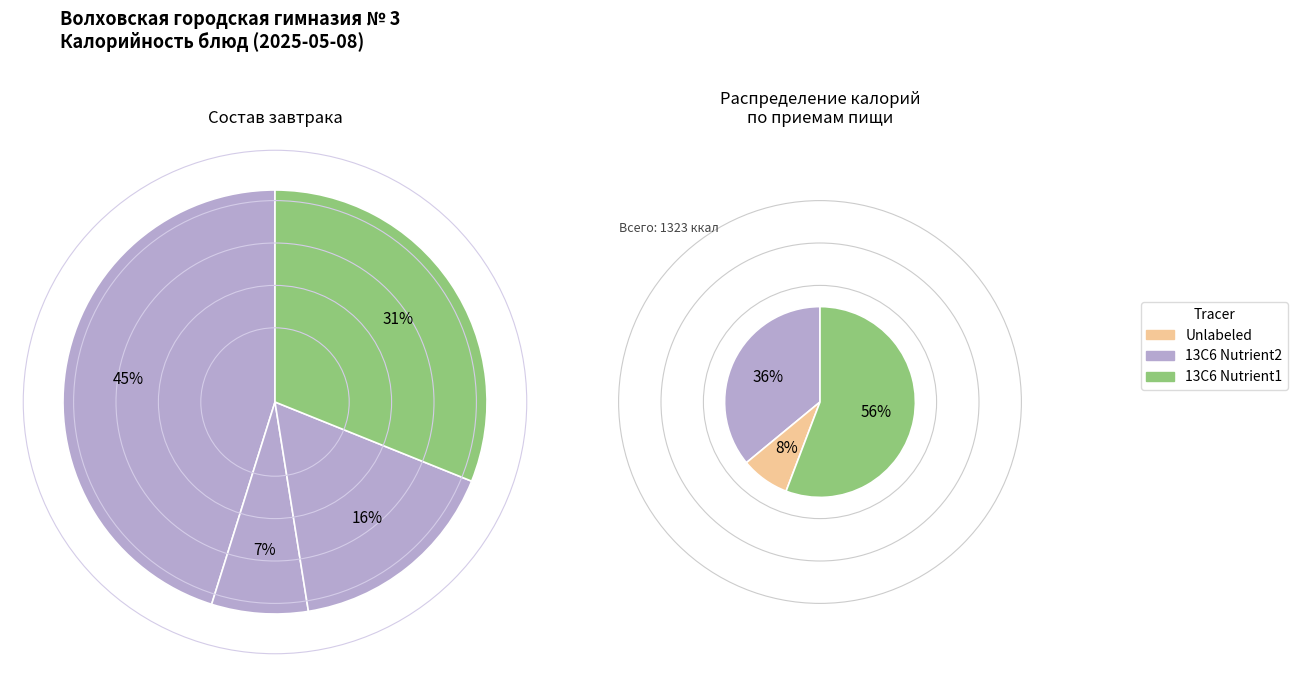

True or false: БАТОН accounts for 16% of the total.

False